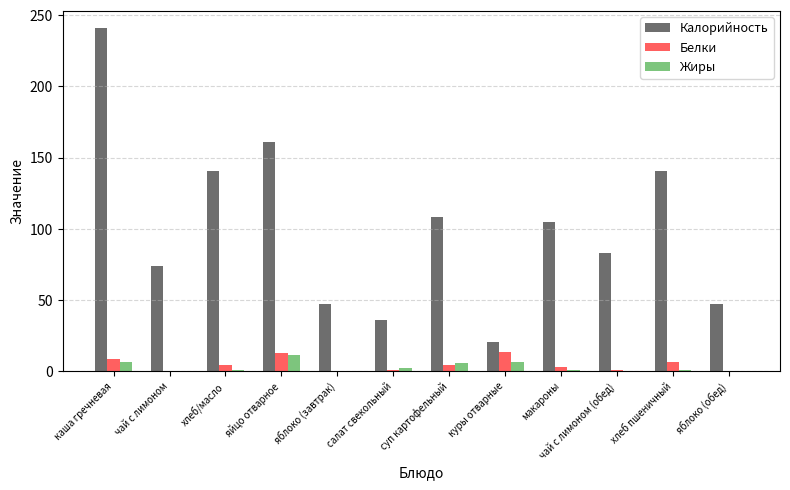

At which category is the sum across all series the highest?

каша гречневая